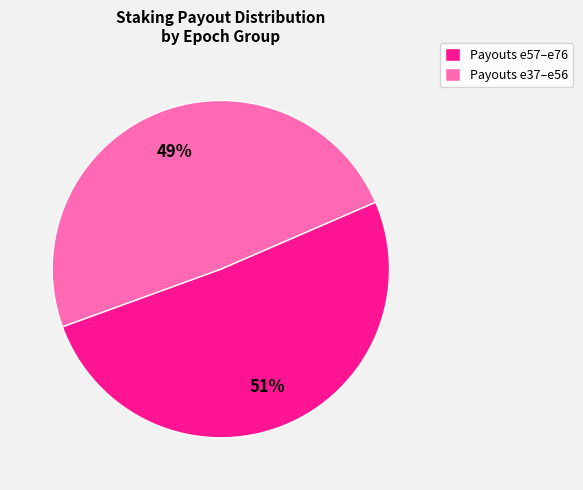

How many slices are in this pie chart?

2